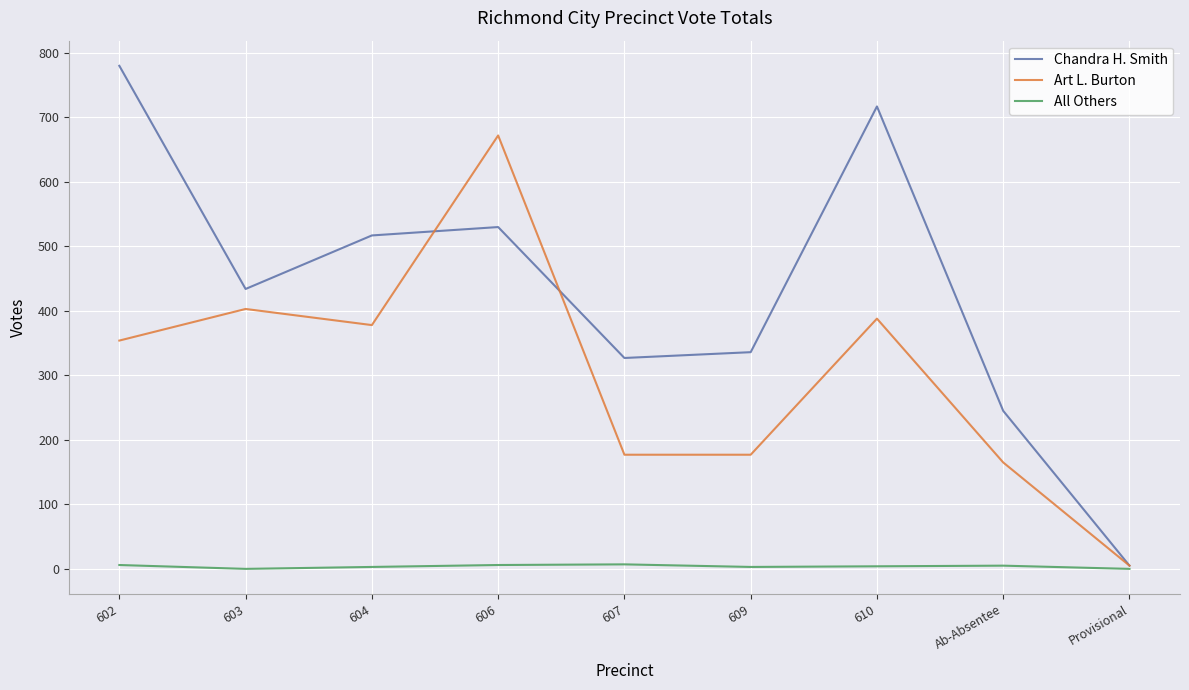

True or false: All Others has more than 0 points higher than both neighbors.

True